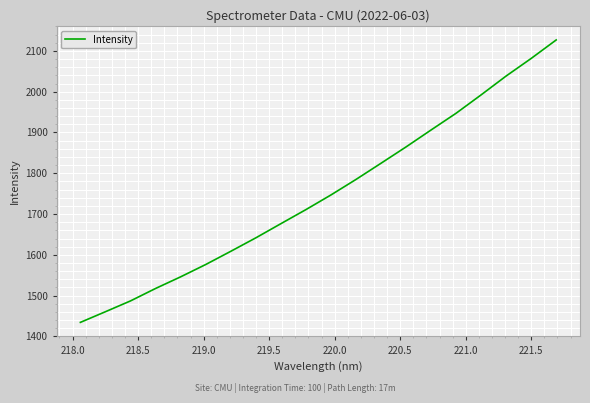

What is the greatest value displayed?

2126.8